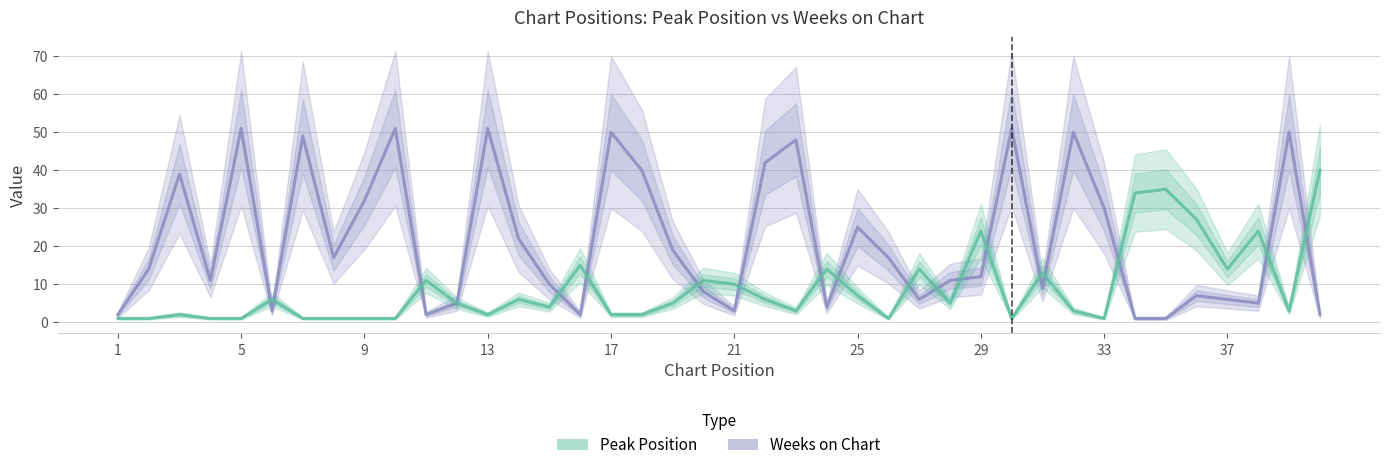

List the series in order of their peak value, lowest first.

Peak Position, Weeks on Chart